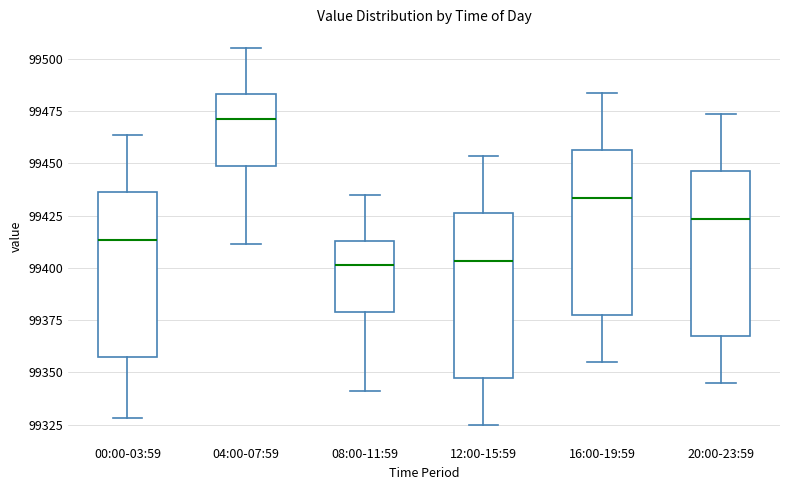

Where does the lower whisker of the box for 00:00-03:59 end on the y-axis? The values are not printed on the chart, so give them approximately, as read against the axis.

99330